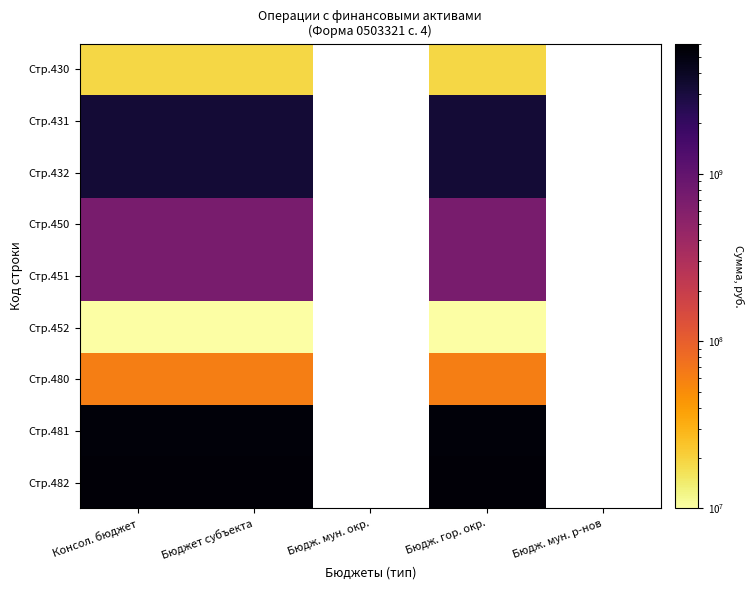

What is the total value across all series at Консол. бюджет?

18910728431.9